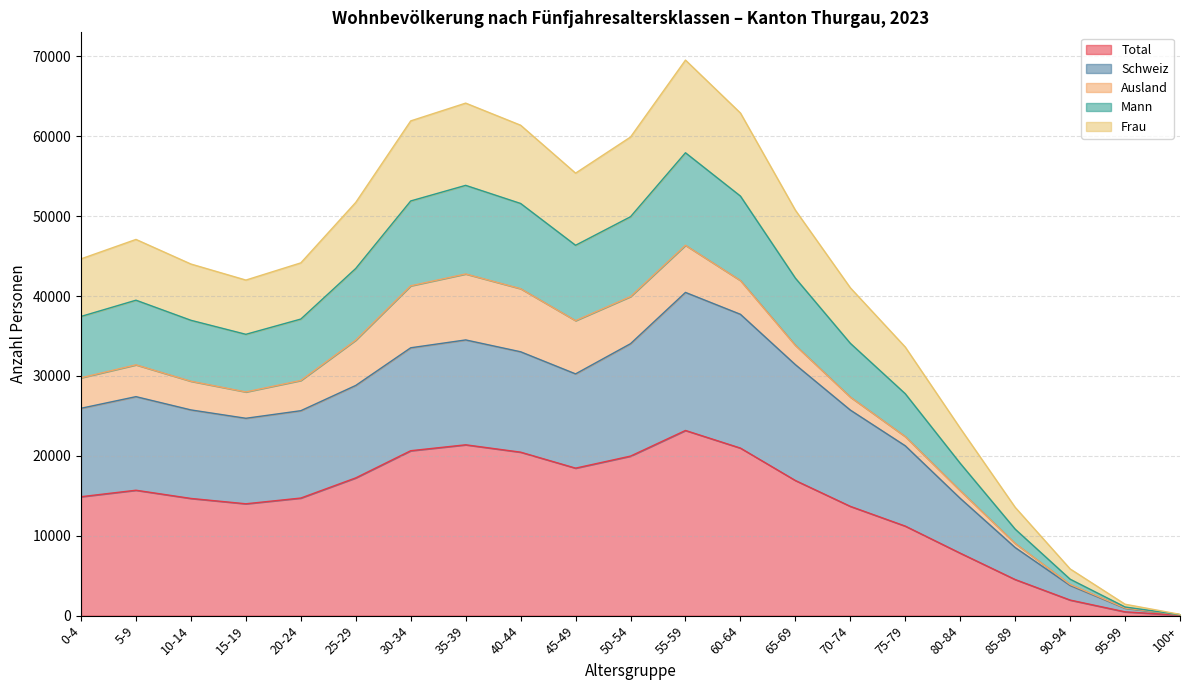

Between 95-99 and 20-24, which is larger?

20-24